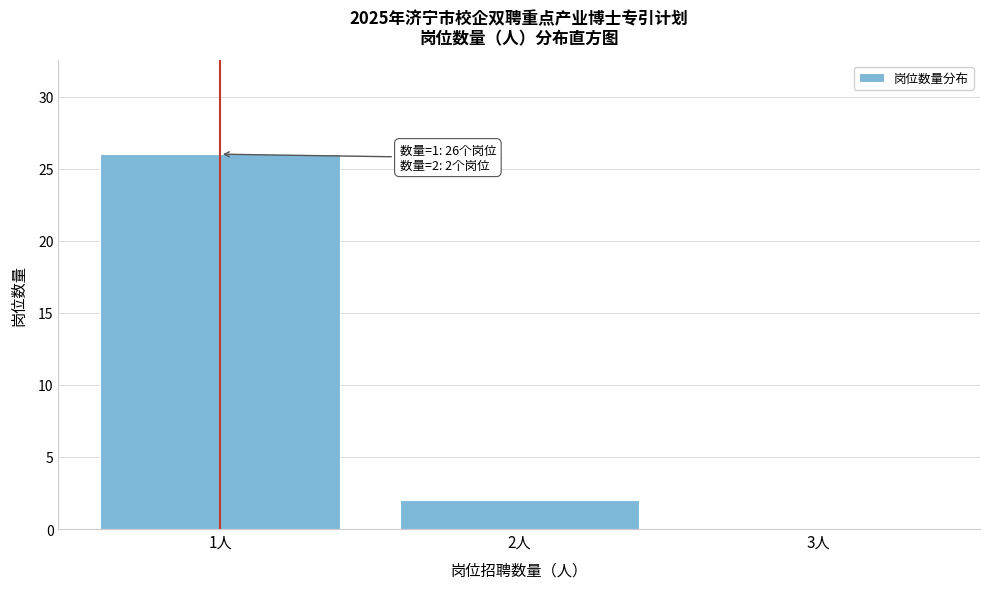

Over which range of the x-axis is the bar tallest?

0.5 to 1.5